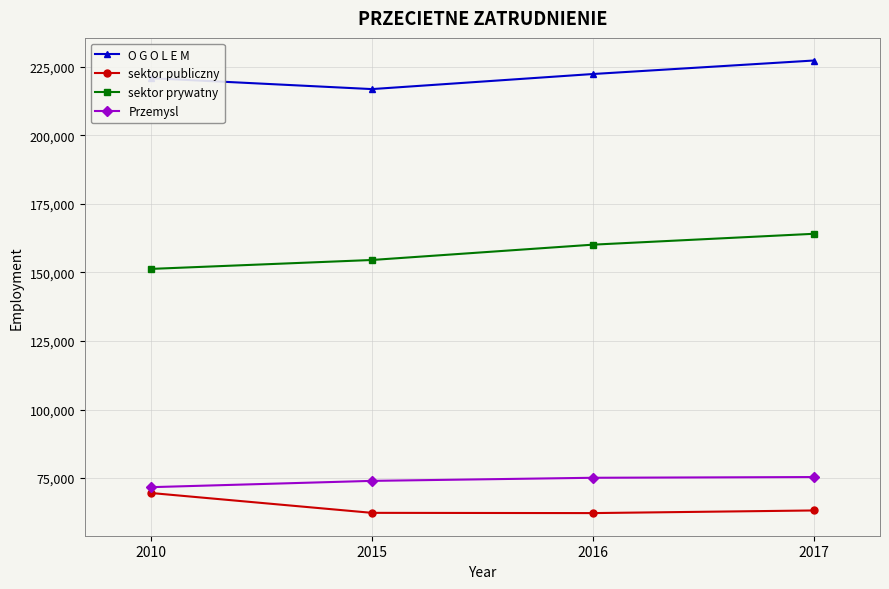

How many values in the sektor prywatny series are below 160150?

2